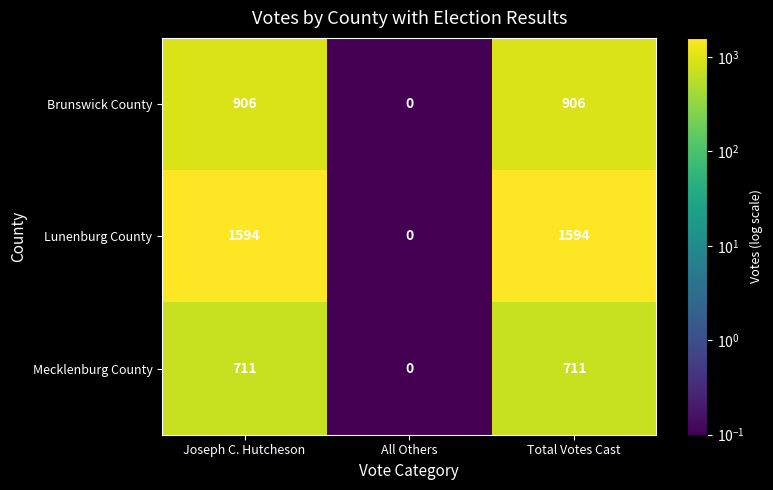

Is it true that Brunswick County equals 906 at Joseph C. Hutcheson?

True